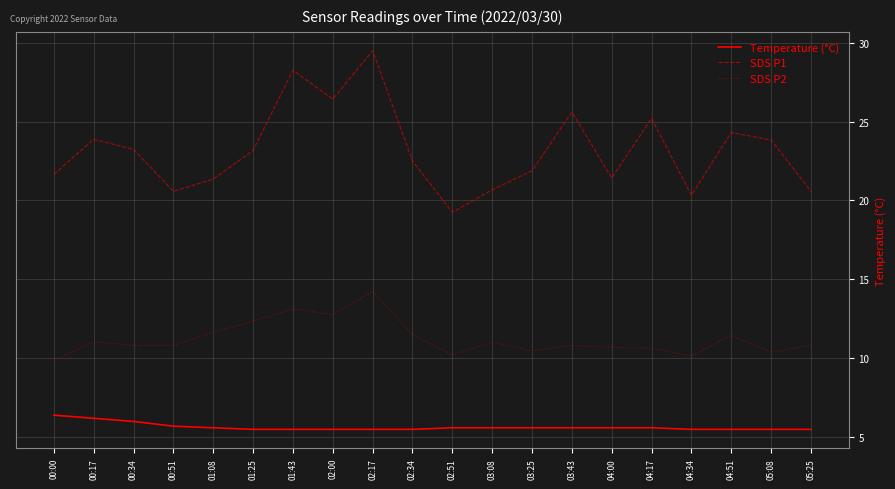

The Temperature (°C) series shows 5.5 at 02:34. True or false?

True